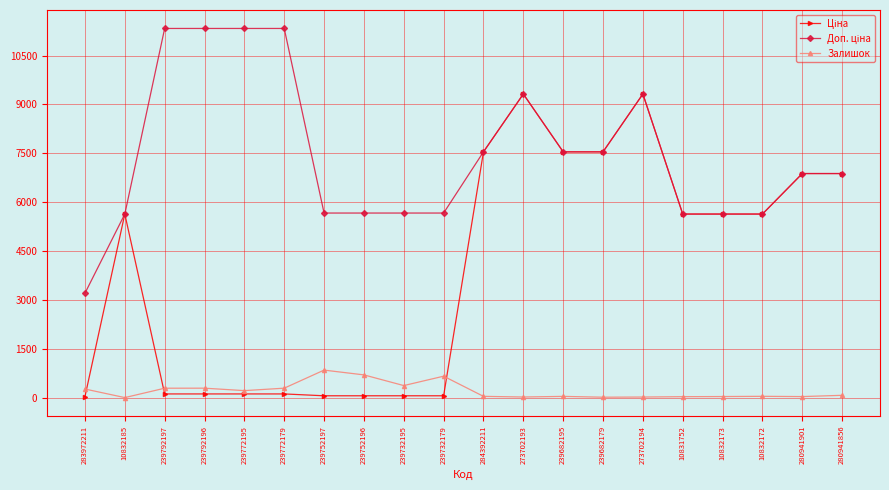

At how many categories does at least one series exceed 4884?

19